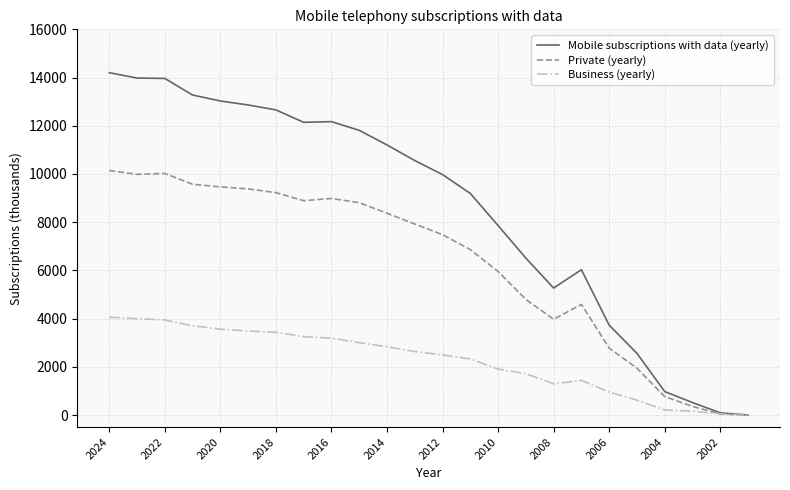

How many lines are shown in the chart?

3